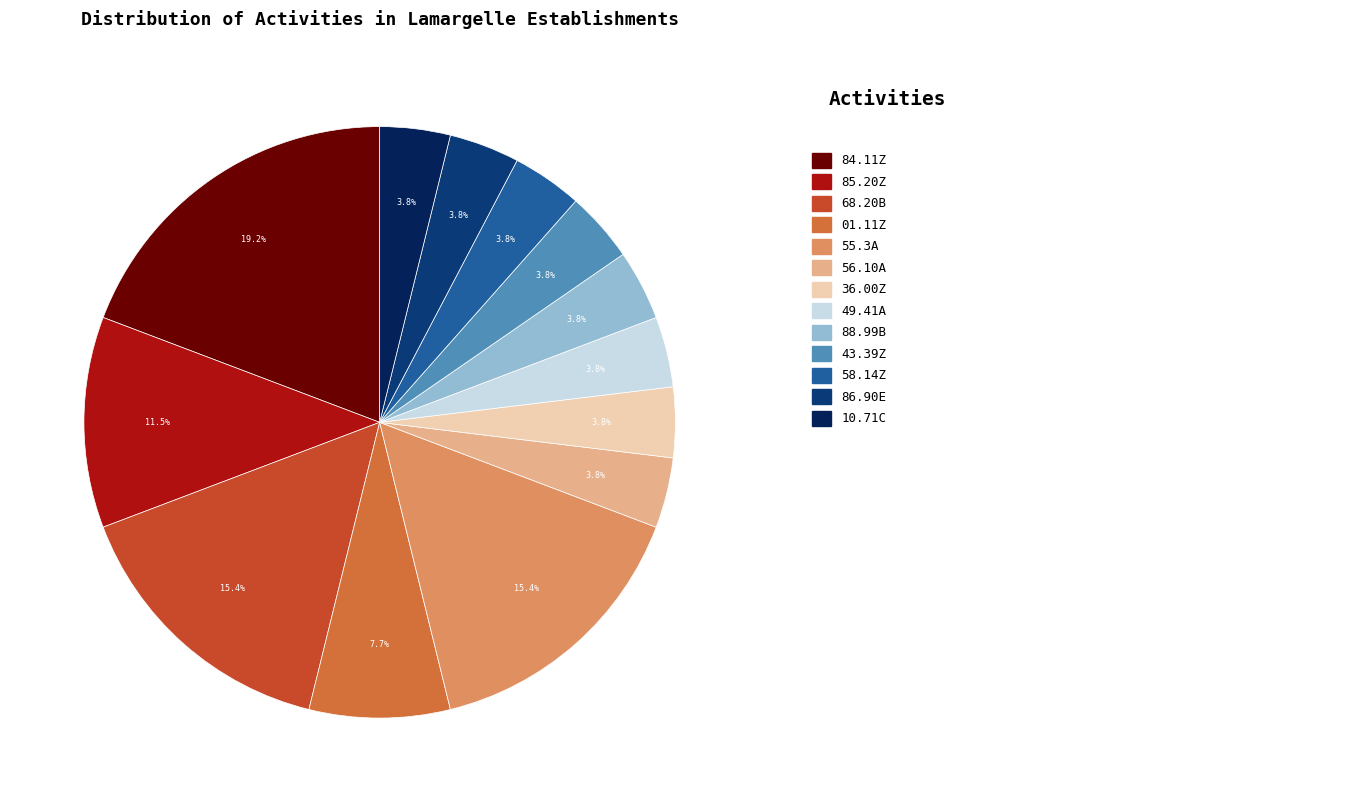

To the nearest percent, what is the difference between the largest and smallest slice percentages?

15%